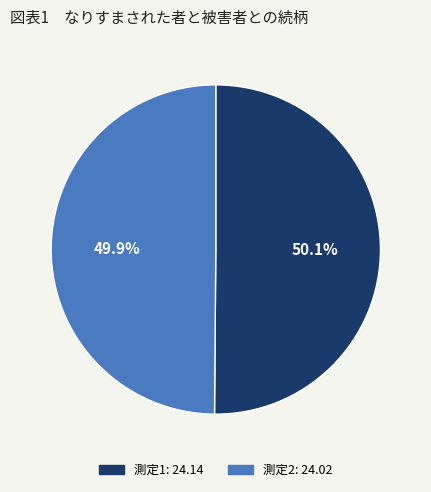

Is the sum of 測定1: 24.14 and 測定2: 24.02 greater than half?

Yes